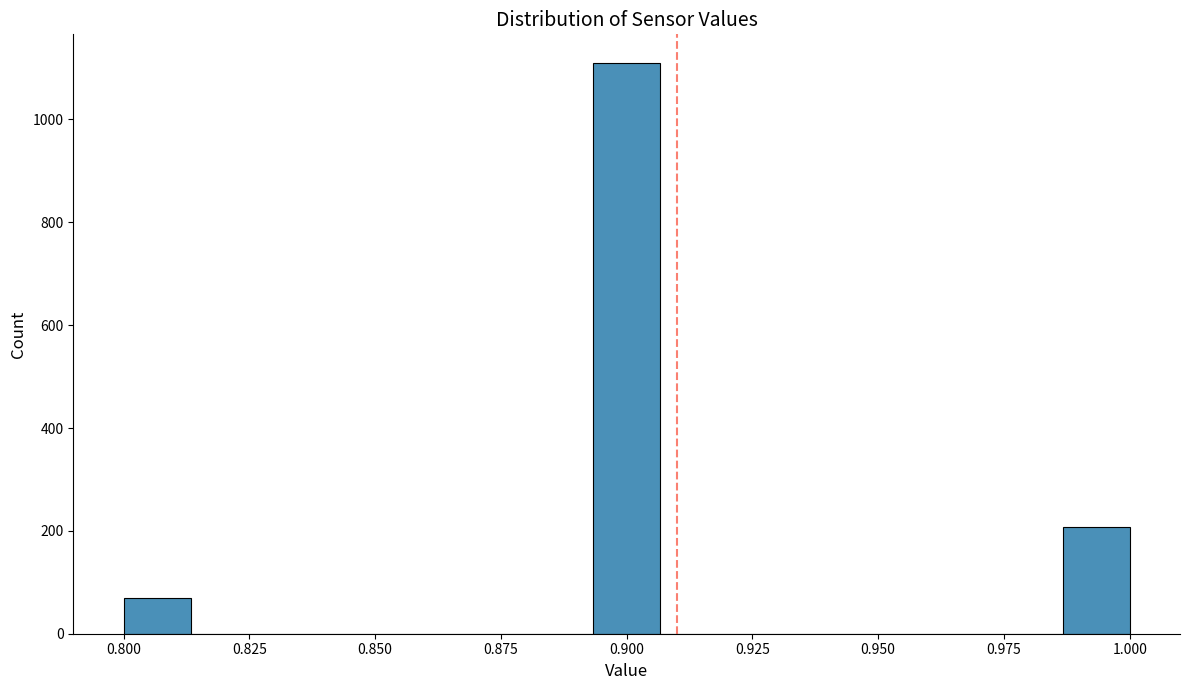

Around what value on the x-axis is the tallest bar? Give the approximate position of its centre, as read against the axis.

0.900